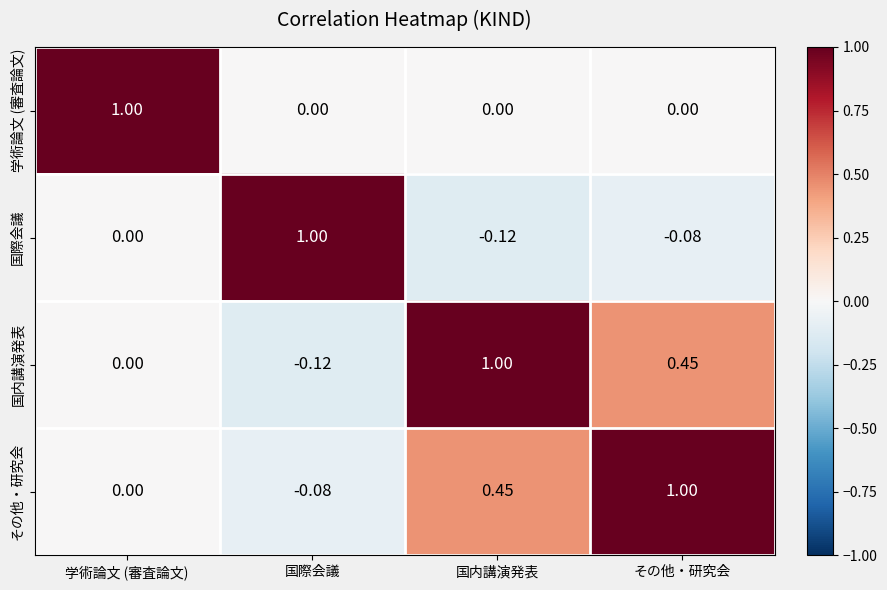

Where is 国際会議 nearest to the value 0?

学術論文 (審査論文)